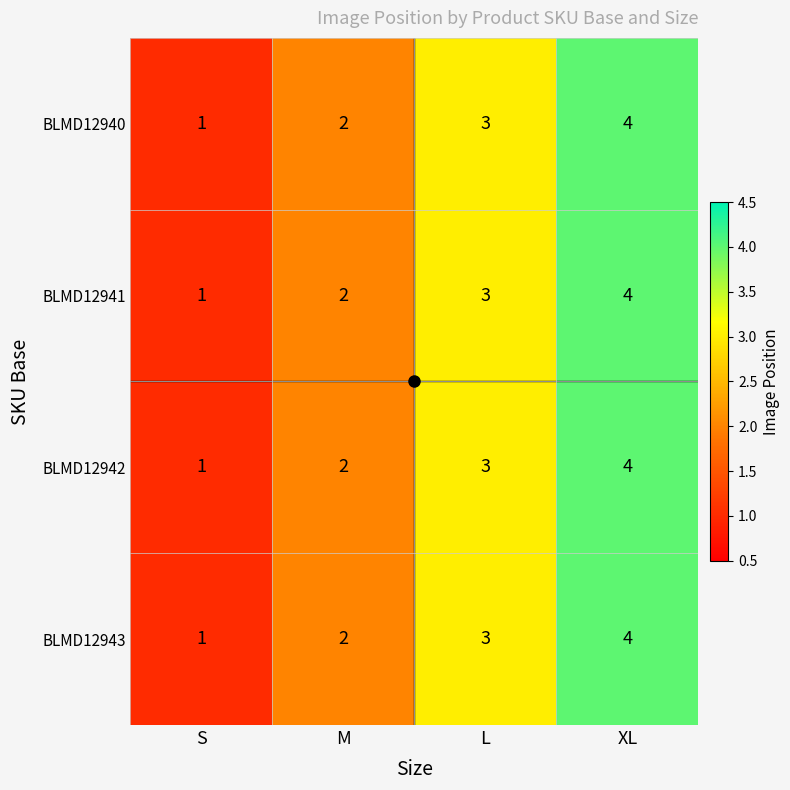

The value of BLMD12942 at XL is 3. True or false?

False